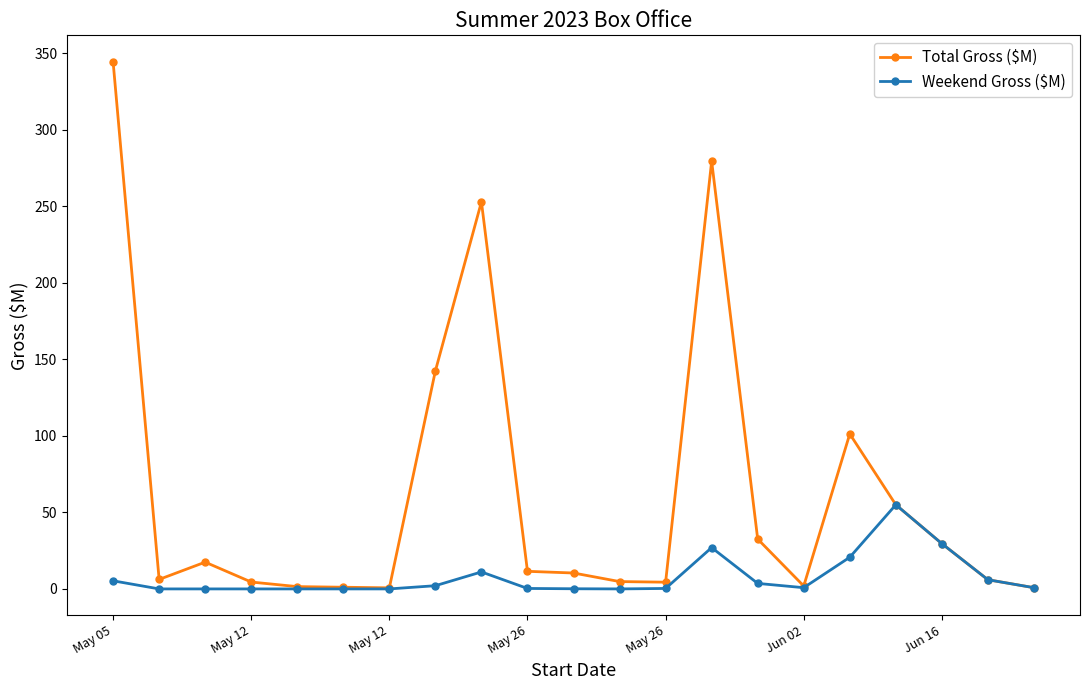

Which series has the largest total across all categories?

Total Gross ($M)